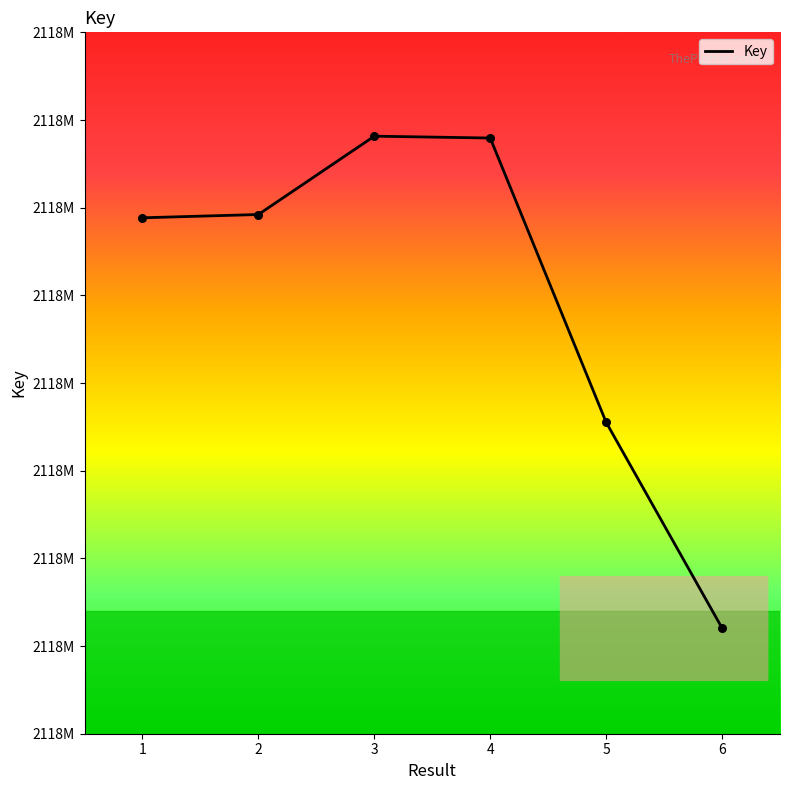

Approximately how many times larger is the value at 5 compared to 6?

1.0